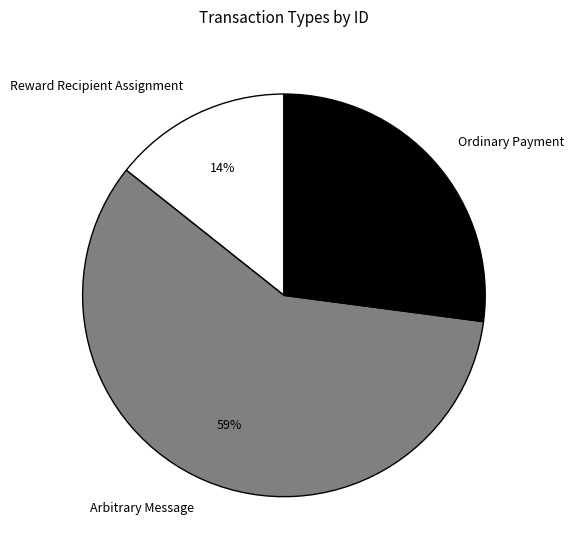

What is the ratio of the value at Reward Recipient Assignment to the value at Ordinary Payment?

0.5